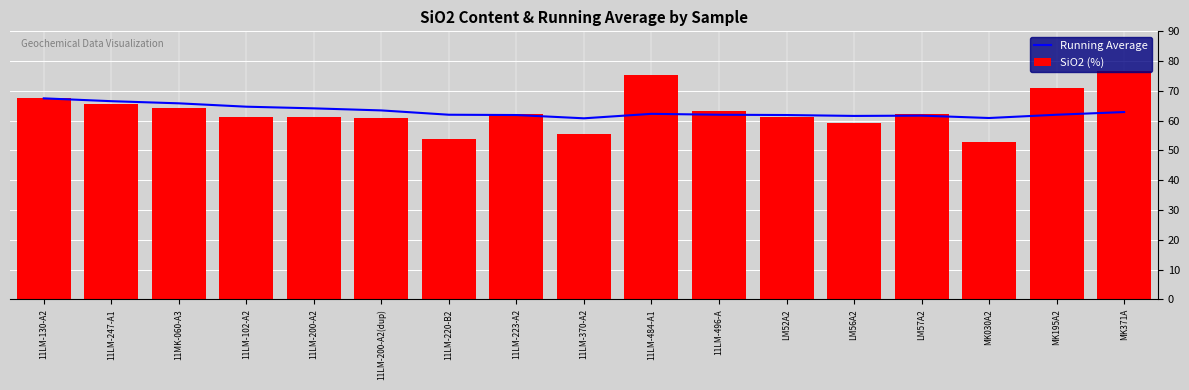

Rank the series by their average value, from highest to lowest.

SiO2 (%), Running Average